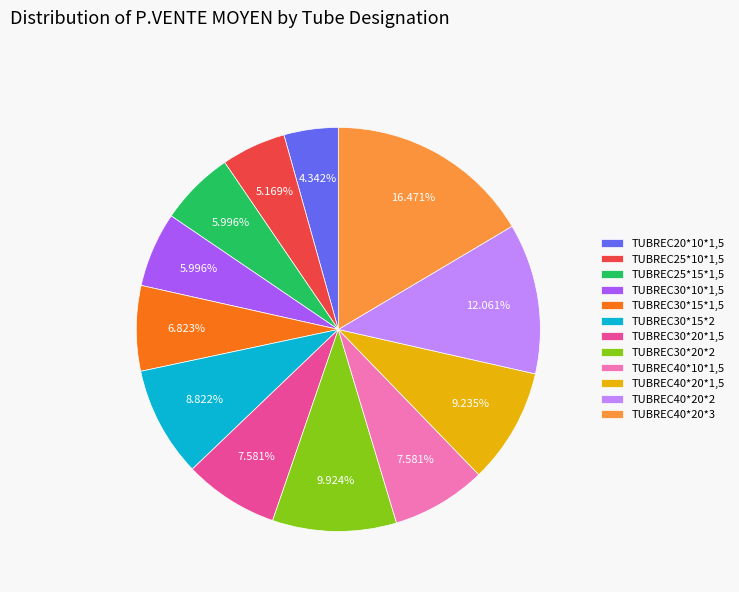

To the nearest percent, what percentage of the pie is TUBREC30*15*1,5?

7%